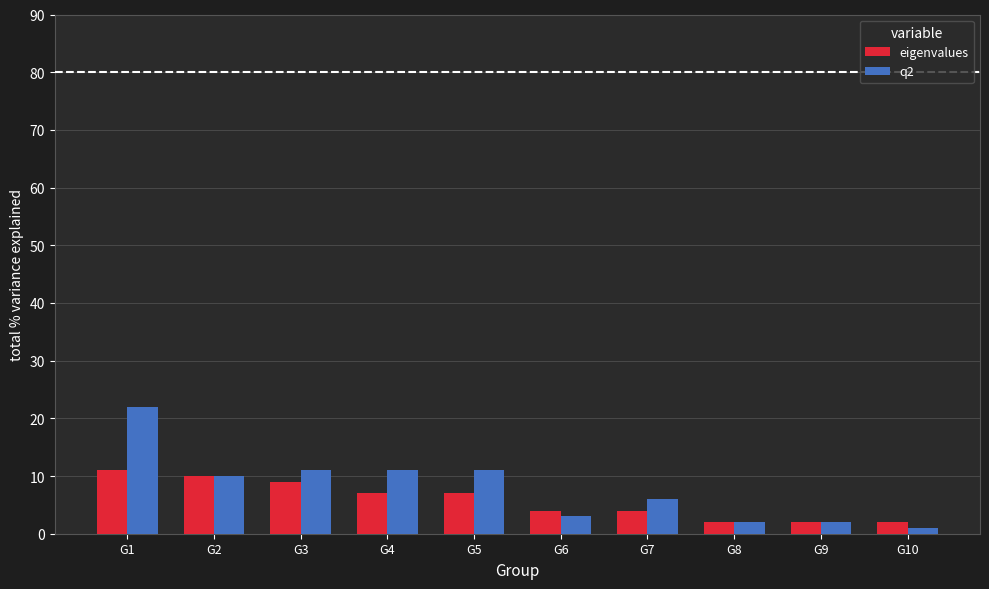

At G7, list the series in order from largest to smallest.

q2, eigenvalues